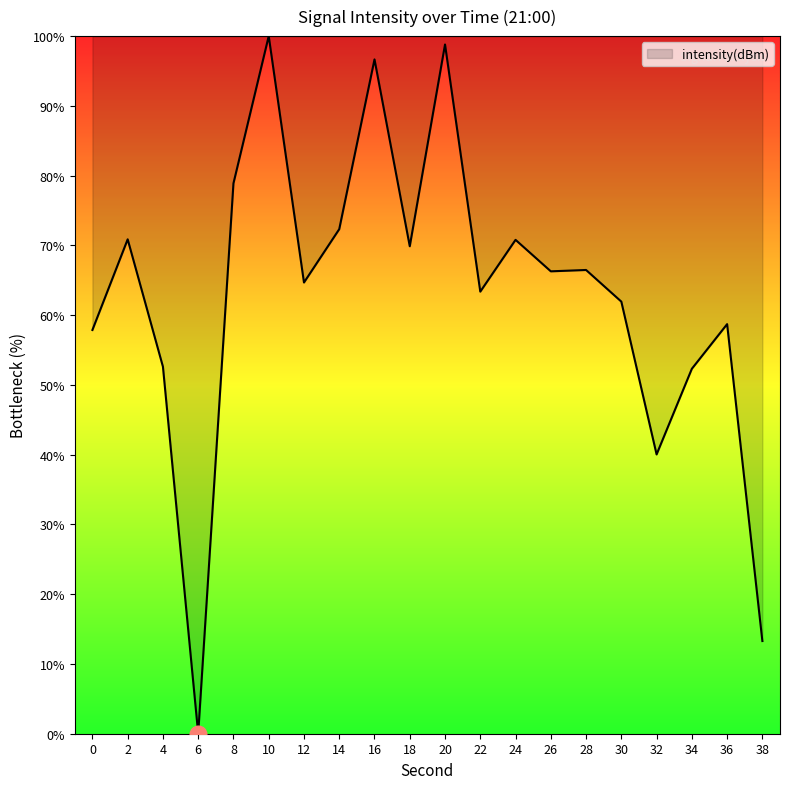

True or false: the data shows 40.0 at 32.

True